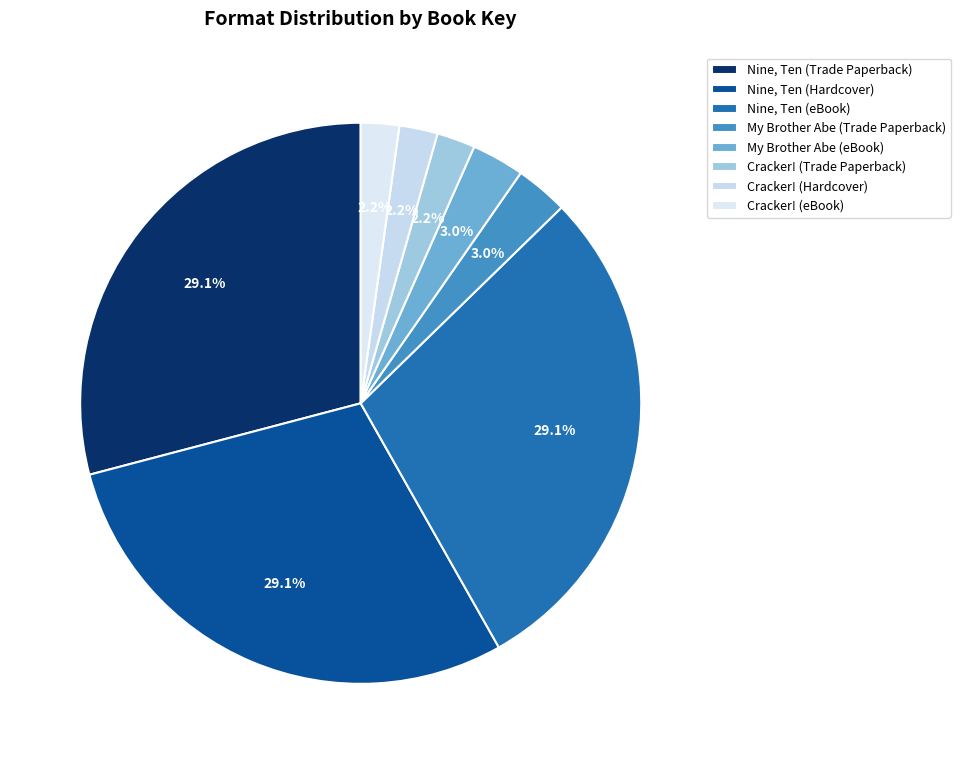

What percentage is the My Brother Abe (Trade Paperback) slice, to the nearest percent?

3%